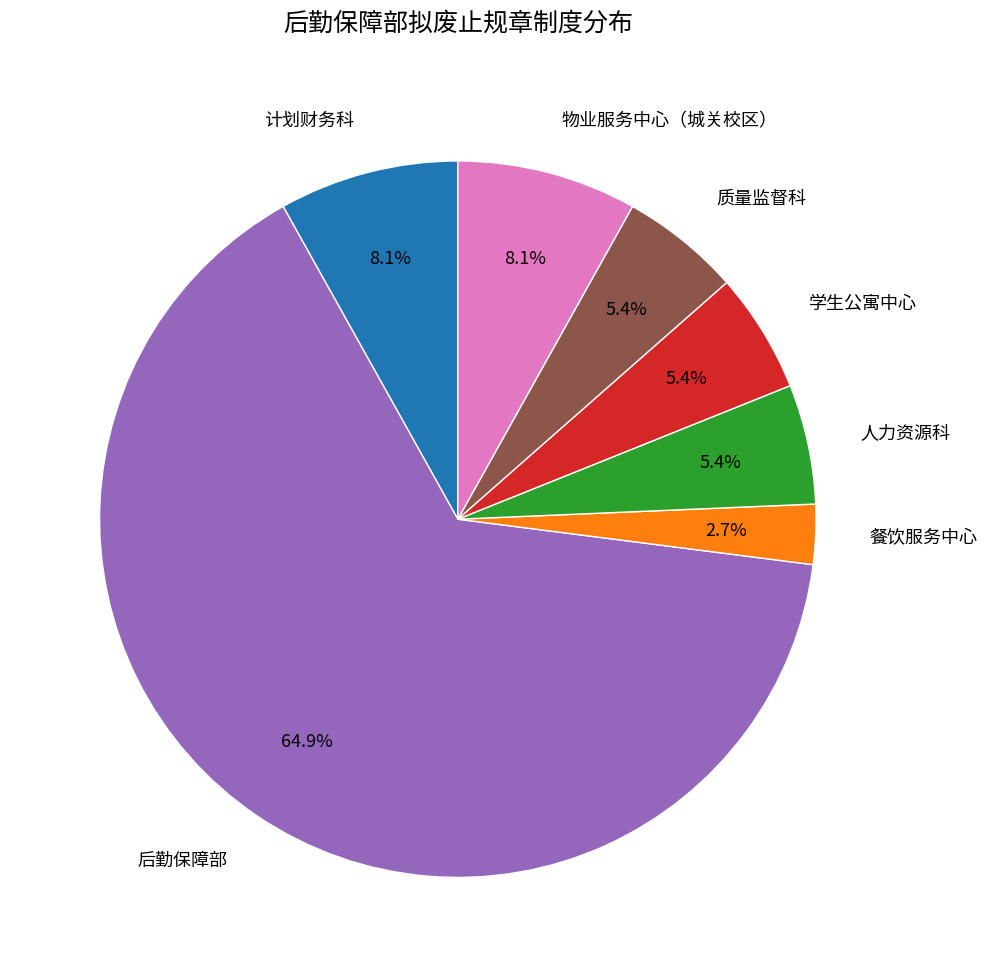

Which category has the biggest portion of the pie?

后勤保障部